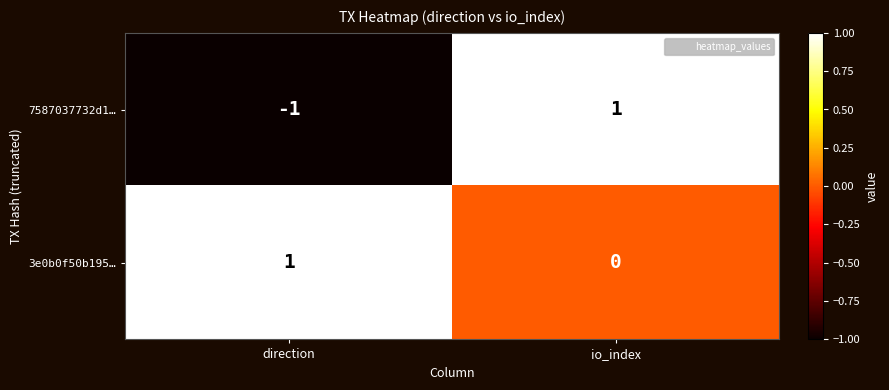

Rank the series by their average value, from highest to lowest.

3e0b0f50b195…, 7587037732d1…